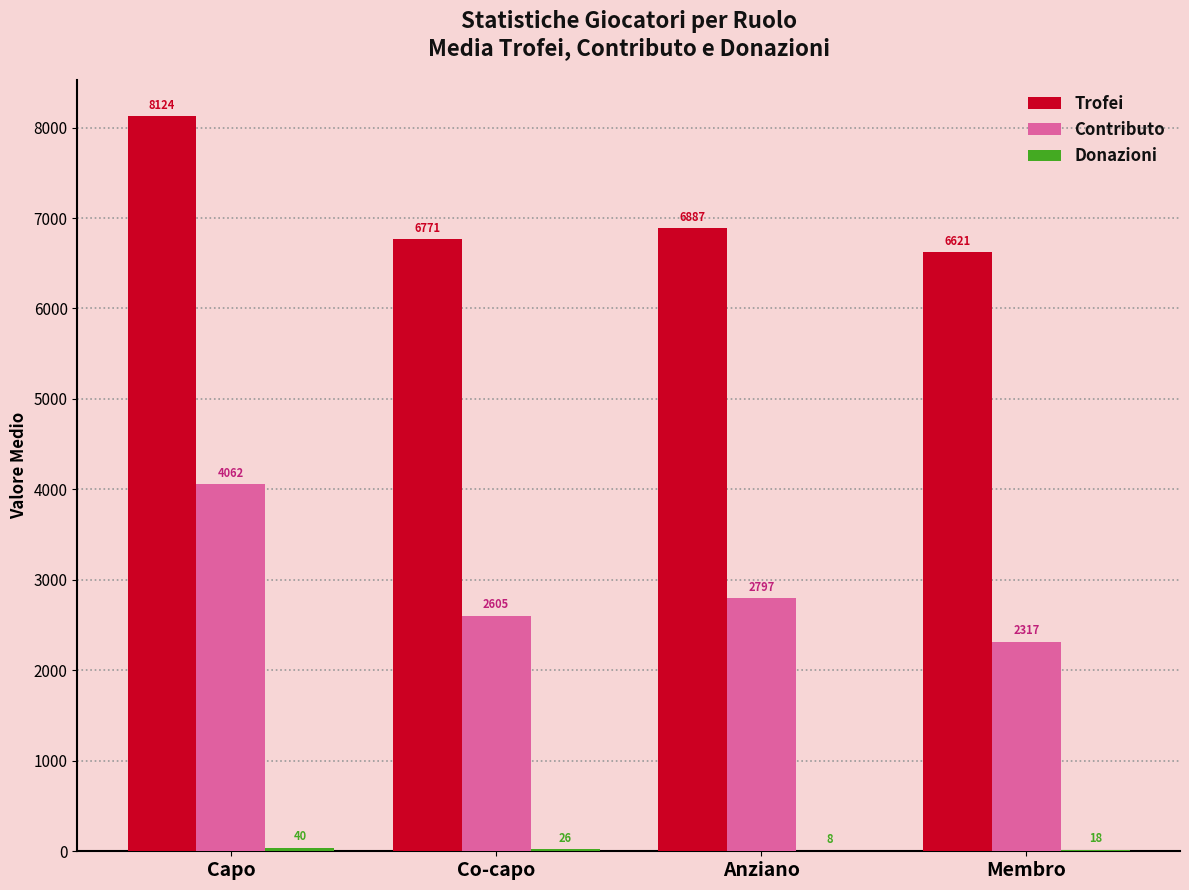

How many data points does each series have?

4